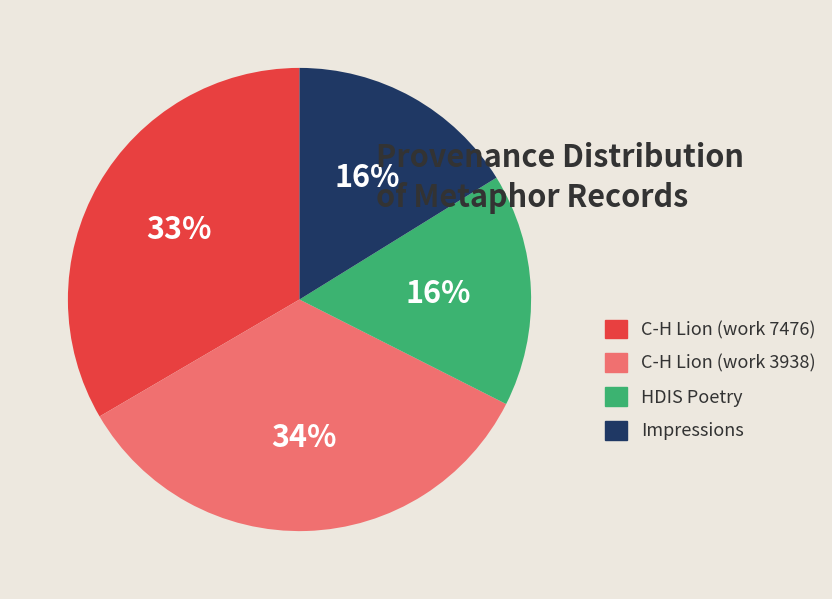

Which slice is the largest?

C-H Lion (work 3938)